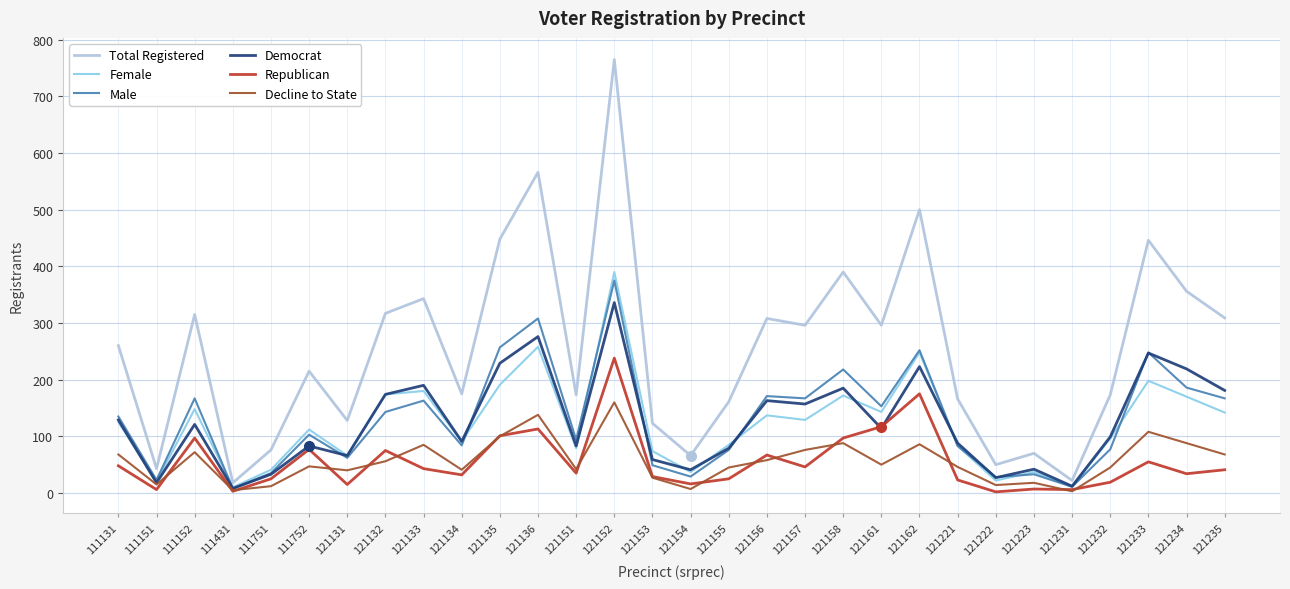

What is the sum of the Democrat values at 121152 and 121155?

415